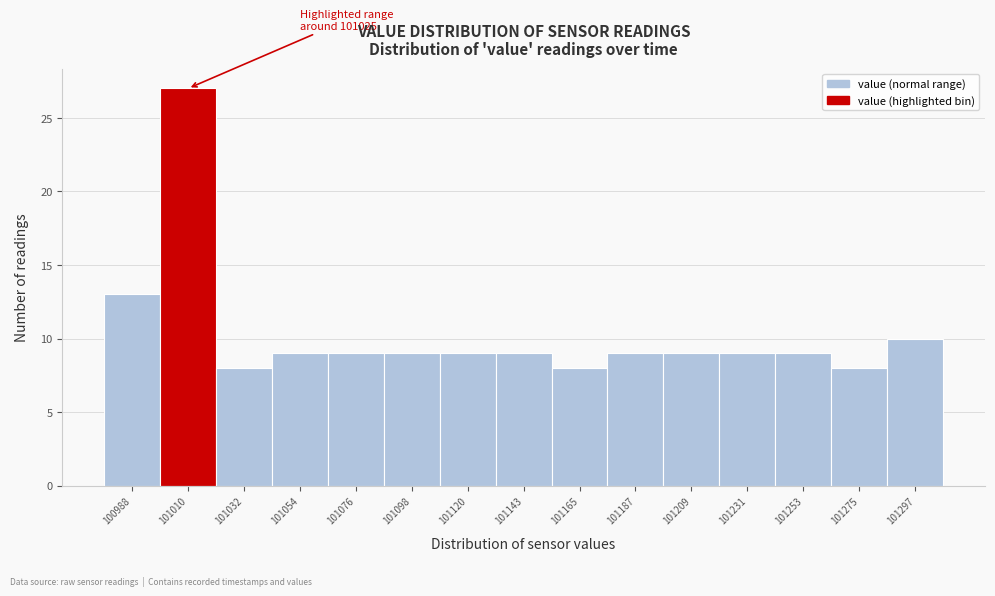

Reading left to right, extract all data points from this chart.

100988=13	101010=27	101032=8	101054=9	101076=9	101098=9	101120=9	101143=9	101165=8	101187=9	101209=9	101231=9	101253=9	101275=8	101297=10